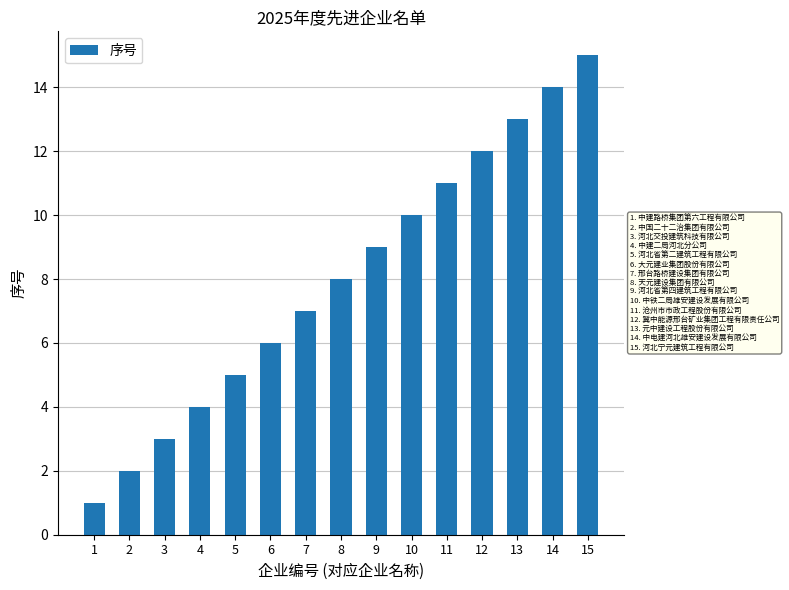

At which label is the value closest to 8?

8